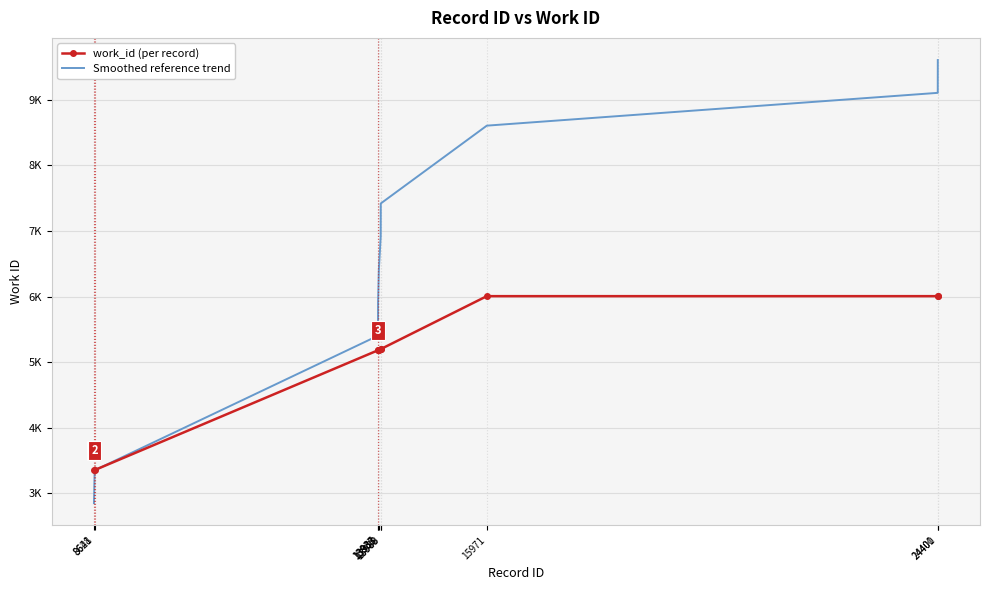

What are all the series names shown in the legend?

work_id (per record), Smoothed reference trend